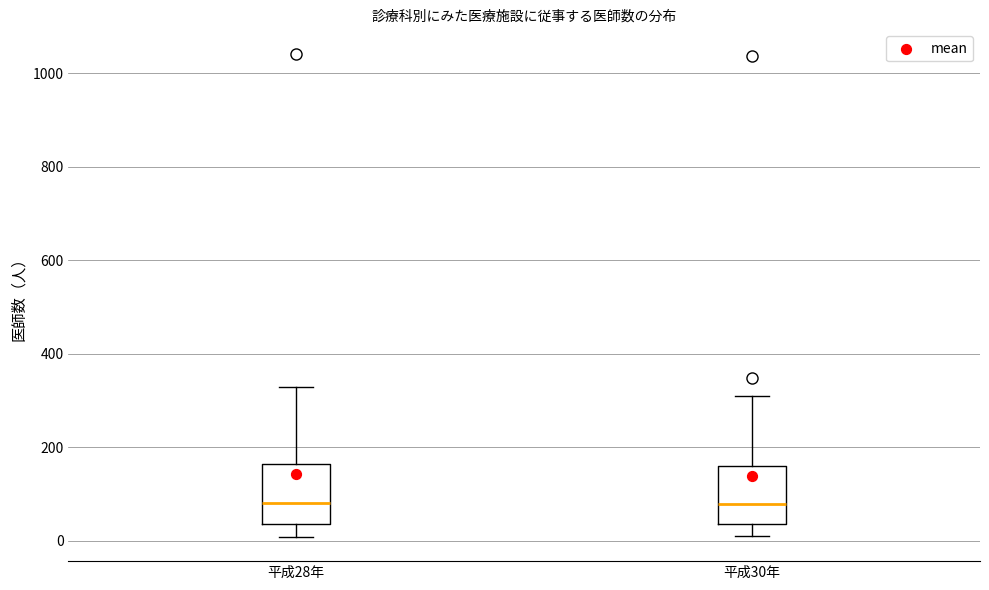

Reading left to right, transcribe this box plot: for each box, give where its median line is, the range the box spans, and where its two whiskers end, as read against the y-axis. The values are not printed on the chart, so give them approximately, as read against the axis.

平成28年: median 80, box 40 to 160, whiskers 0 to 320
平成30年: median 80, box 40 to 160, whiskers 0 to 320